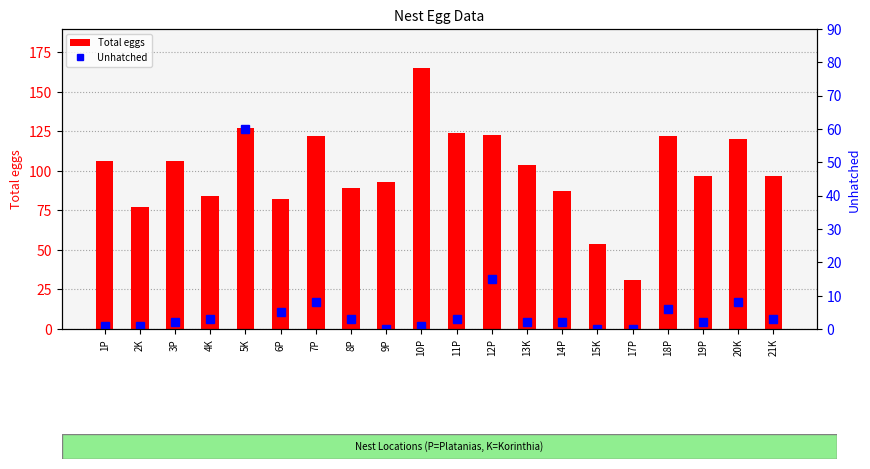

Reading left to right, list all the values displayed in this chart.

Total eggs: 1P=106	2K=77	3P=106	4K=84	5K=127	6P=82	7P=122	8P=89	9P=93	10P=165	11P=124	12P=123	13K=104	14P=87	15K=54	17P=31	18P=122	19P=97	20K=120	21K=97
Unhatched: 1P=1	2K=1	3P=2	4K=3	5K=60	6P=5	7P=8	8P=3	9P=0	10P=1	11P=3	12P=15	13K=2	14P=2	15K=0	17P=0	18P=6	19P=2	20K=8	21K=3